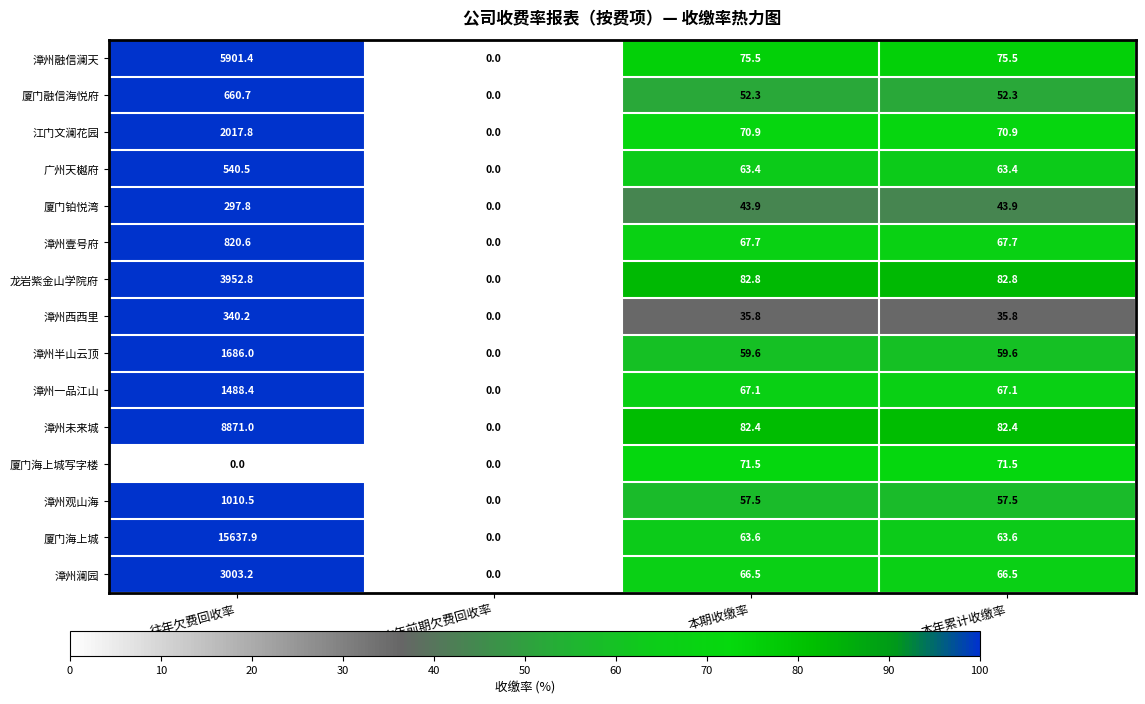

At 本年累计收缴率, list the series in order from smallest to largest.

漳州西西里, 厦门铂悦湾, 厦门融信海悦府, 漳州观山海, 漳州半山云顶, 广州天樾府, 厦门海上城, 漳州澜园, 漳州一品江山, 漳州壹号府, 江门文澜花园, 厦门海上城写字楼, 漳州融信澜天, 漳州未来城, 龙岩紫金山学院府